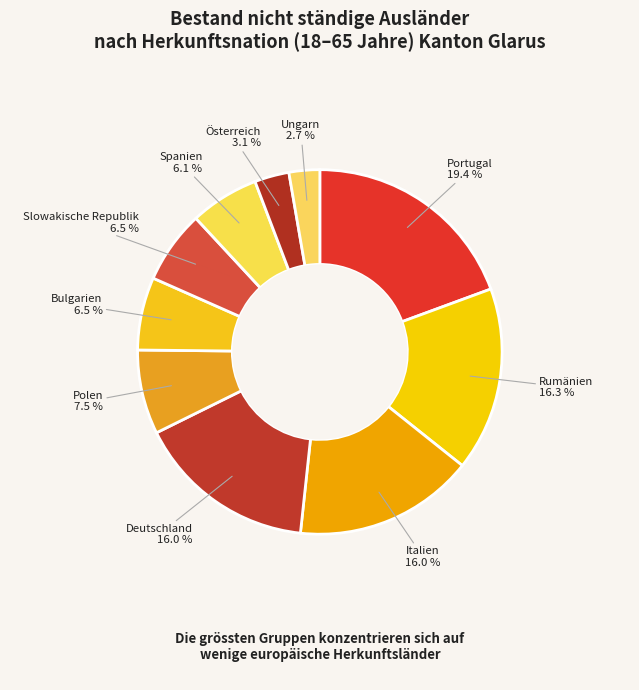

Which category has the biggest portion of the pie?

Portugal